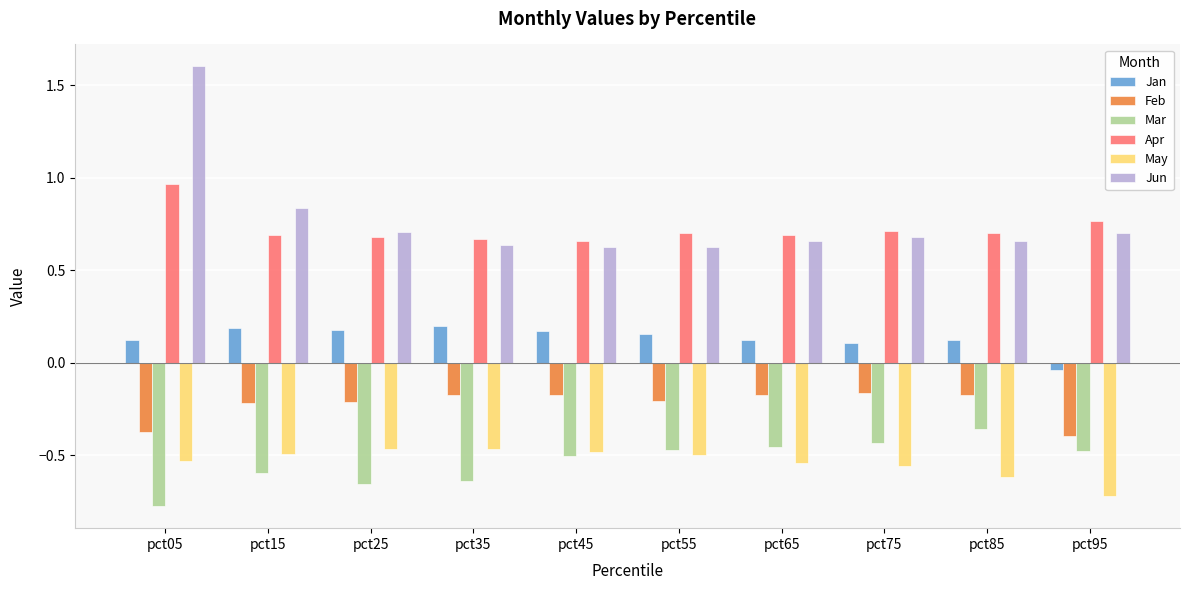

How many Jan values are between 0 and 1?

9